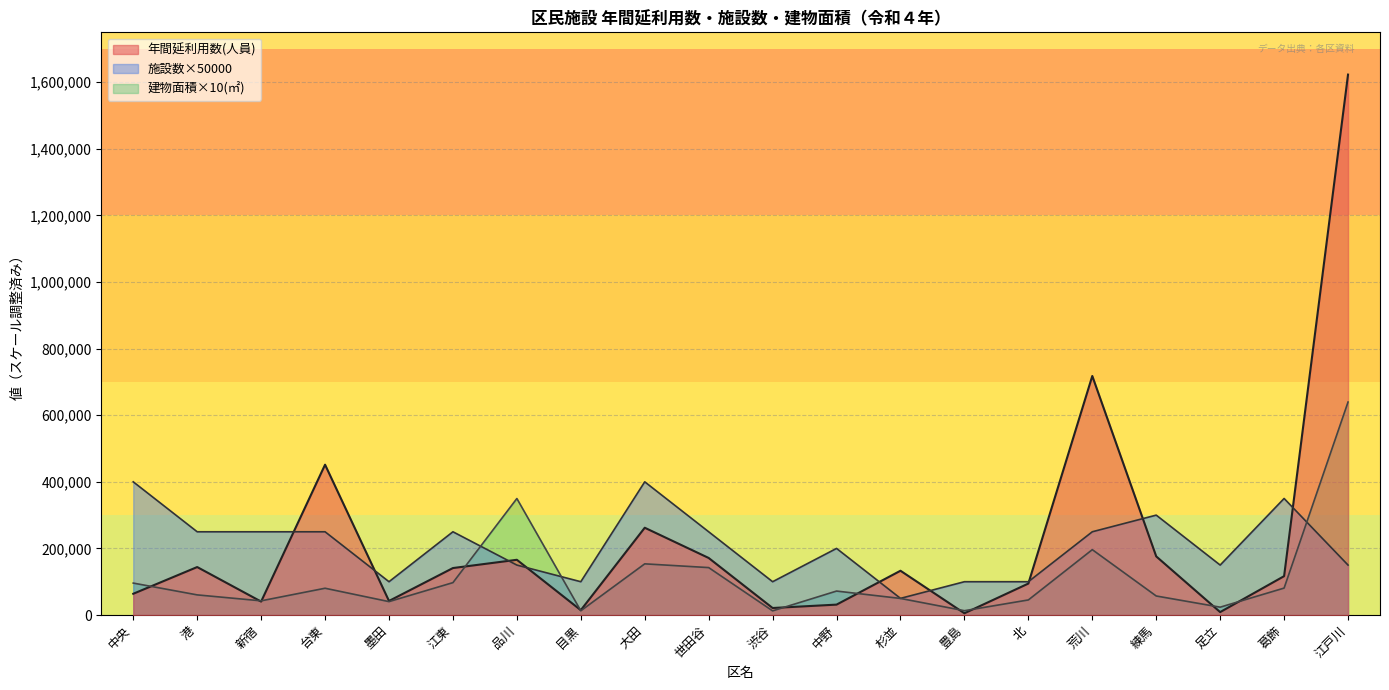

Where do 建物面積(㎡) and 年間延利用数(人員) first cross each other?

中央 and 港